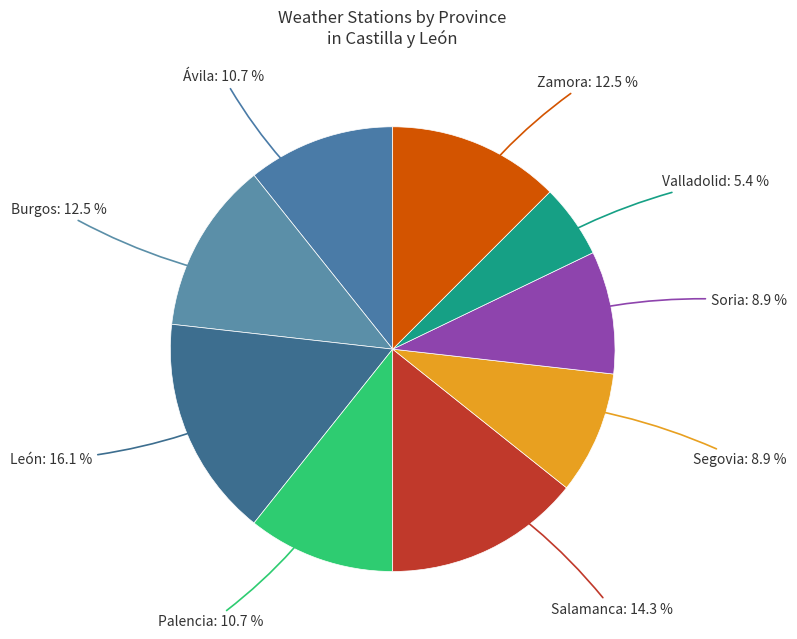

What percentage is NOT represented by Soria?

91.1%